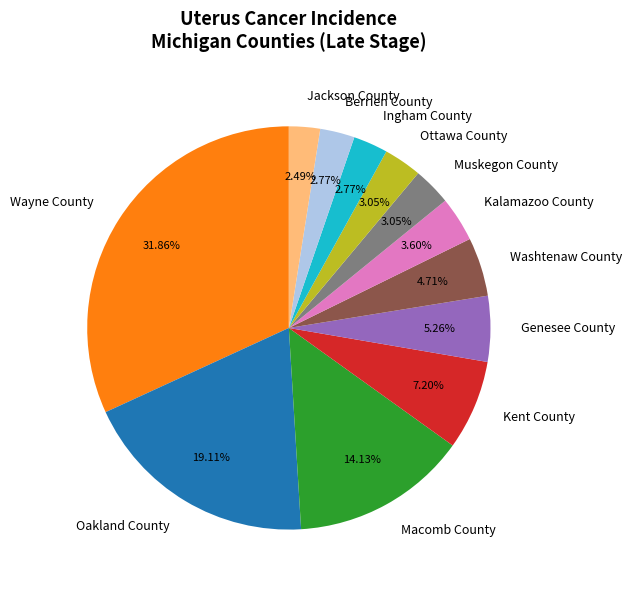

To the nearest percent, what is the difference between the Genesee County and Muskegon County slice percentages?

2%